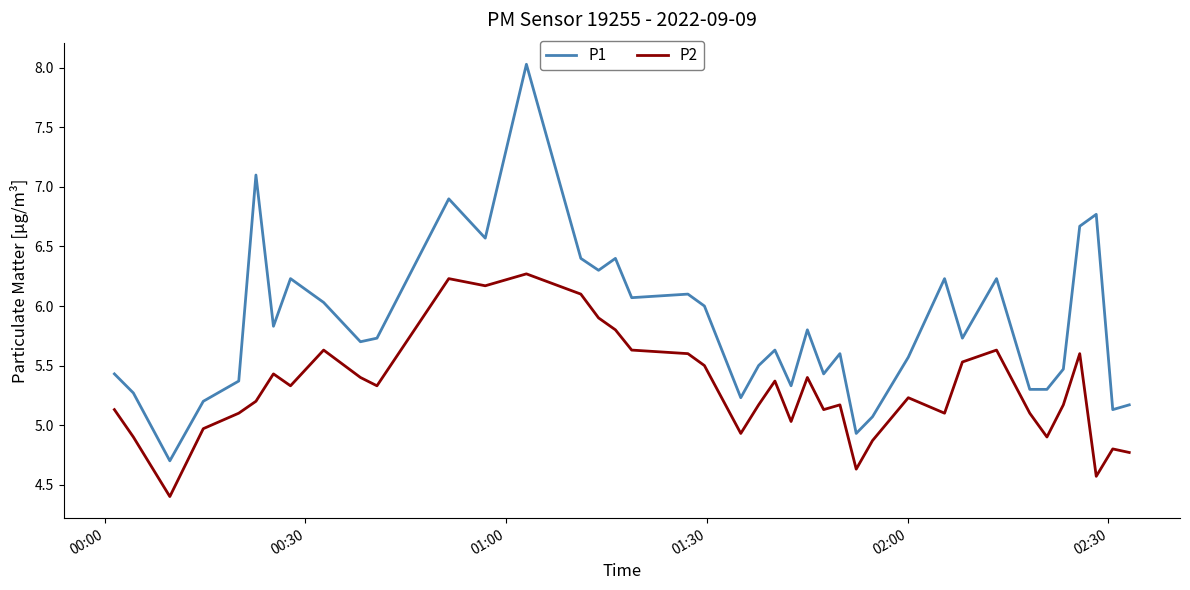

True or false: P1 and P2 intersect in this chart.

False